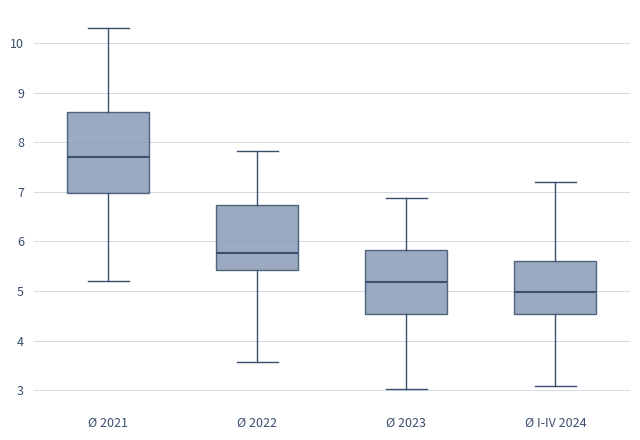

Which box's median line is the lowest?

Ø I-IV 2024